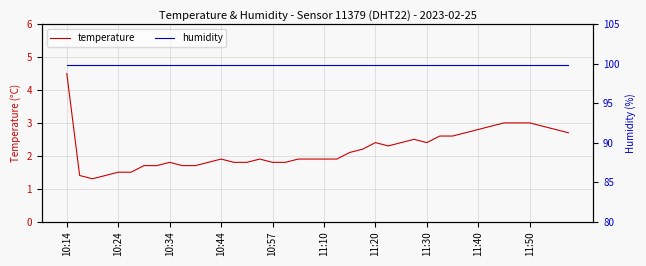

How many data points does each series have?

40